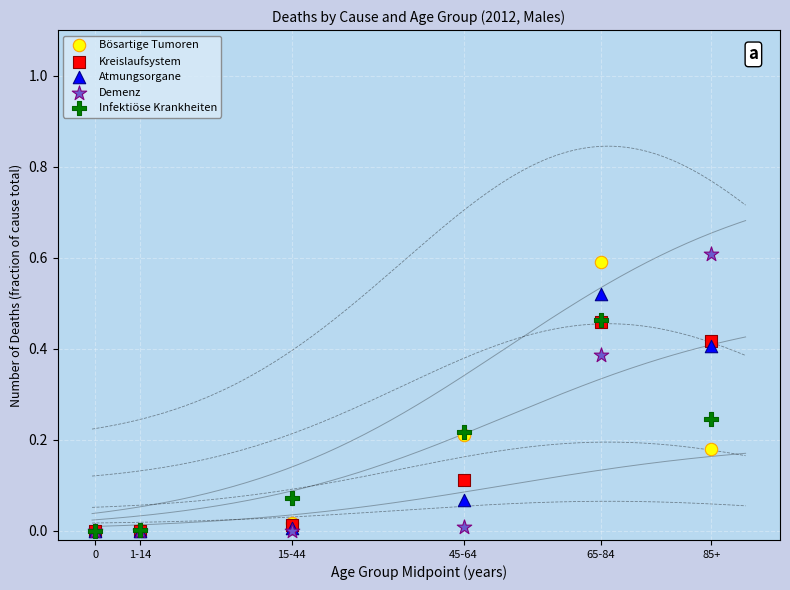

Which series has the largest Y range (max minus min)?

Demenz